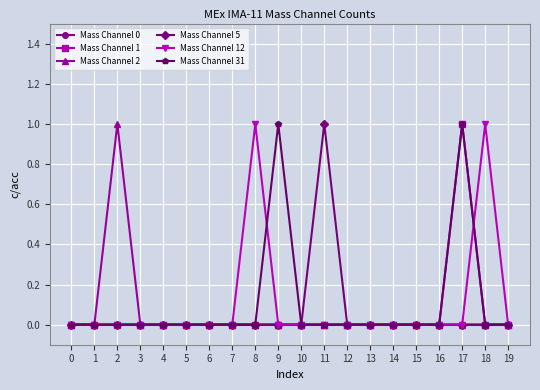

Is this an area chart (filled region under the line)?

No